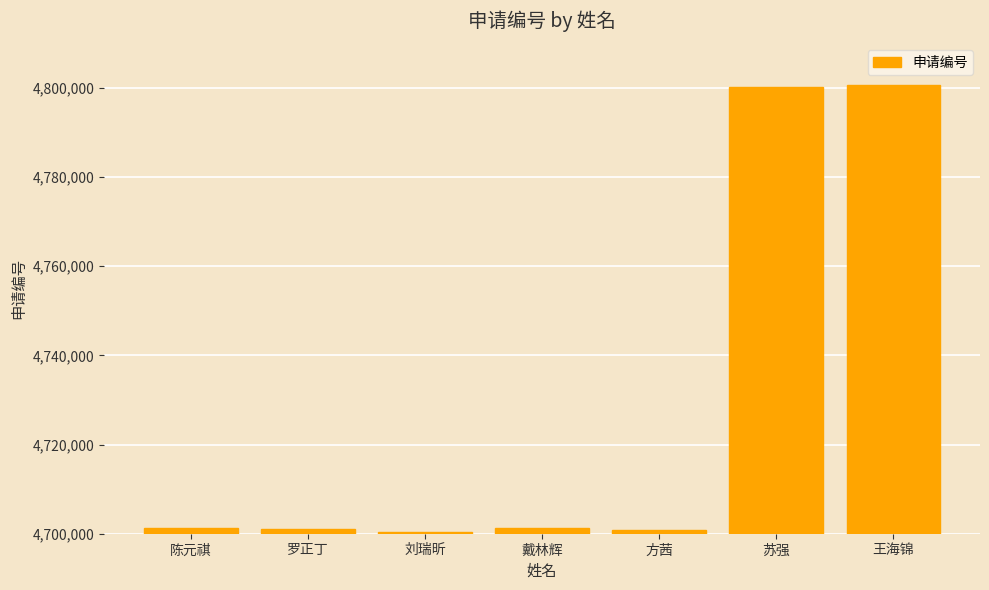

How many data points does each series have?

7